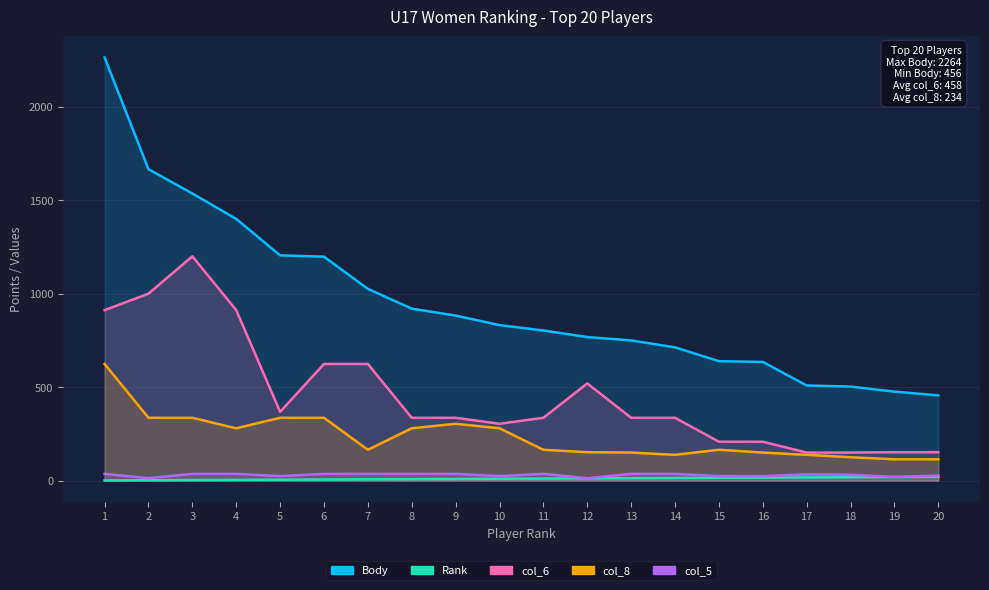

What is the value of the col_6 point at the 12th from the left?

520